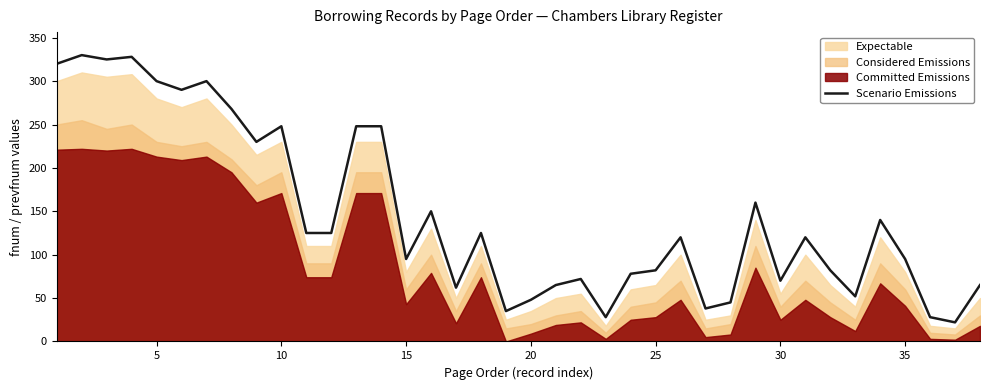

The Scenario Emissions series shows 70 at 30. True or false?

True